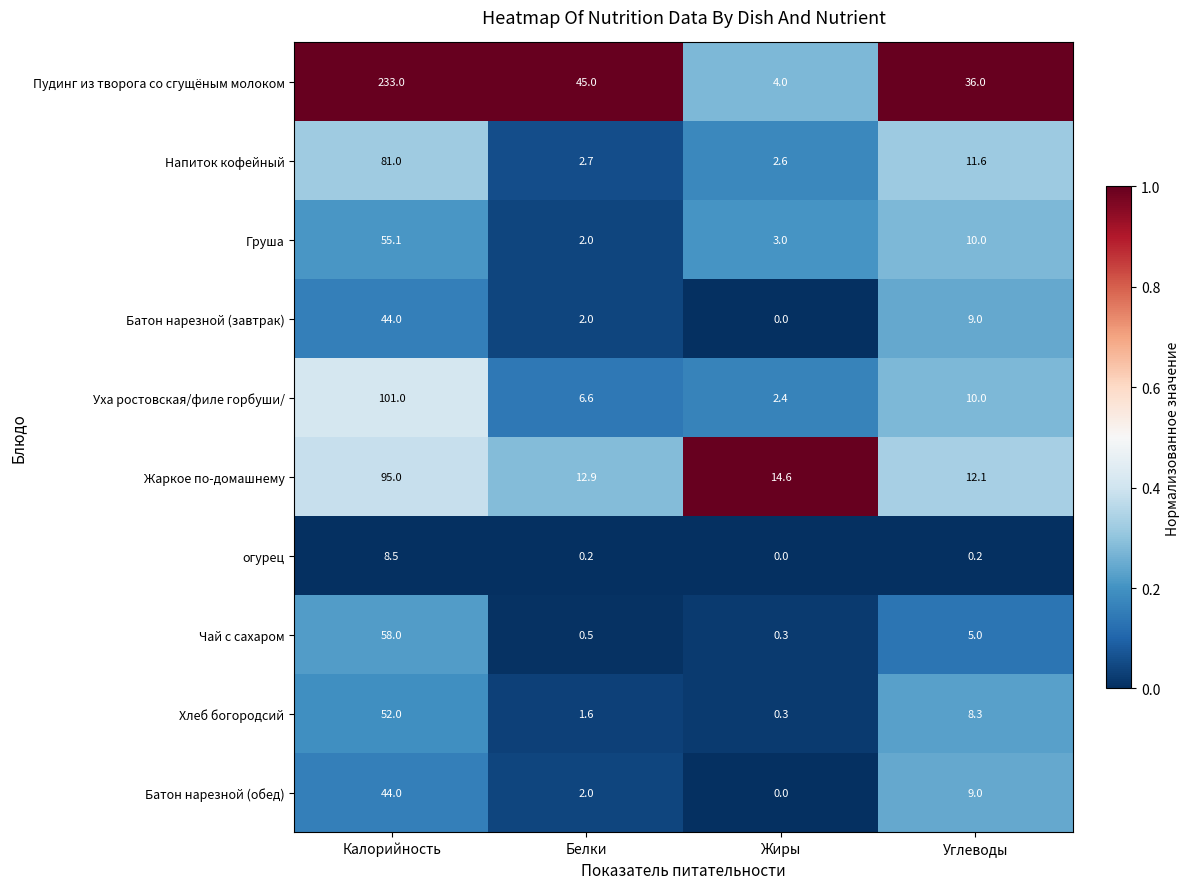

List the labels in order of Груша value, largest first.

Калорийность, Углеводы, Жиры, Белки